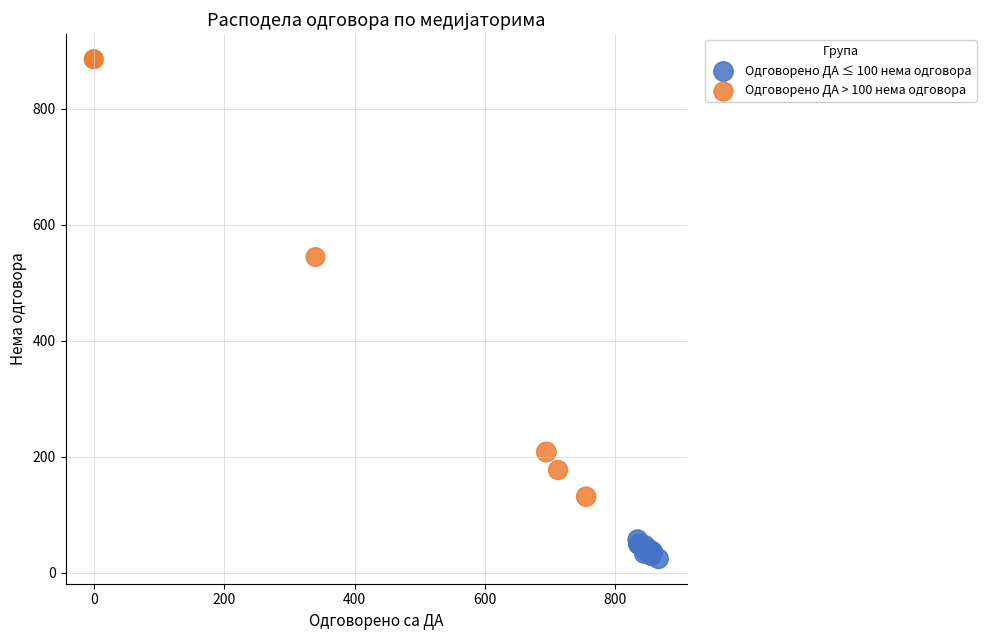

Which series contains the lowest Y value?

Одговорено ДА ≤ 100 нема одговора